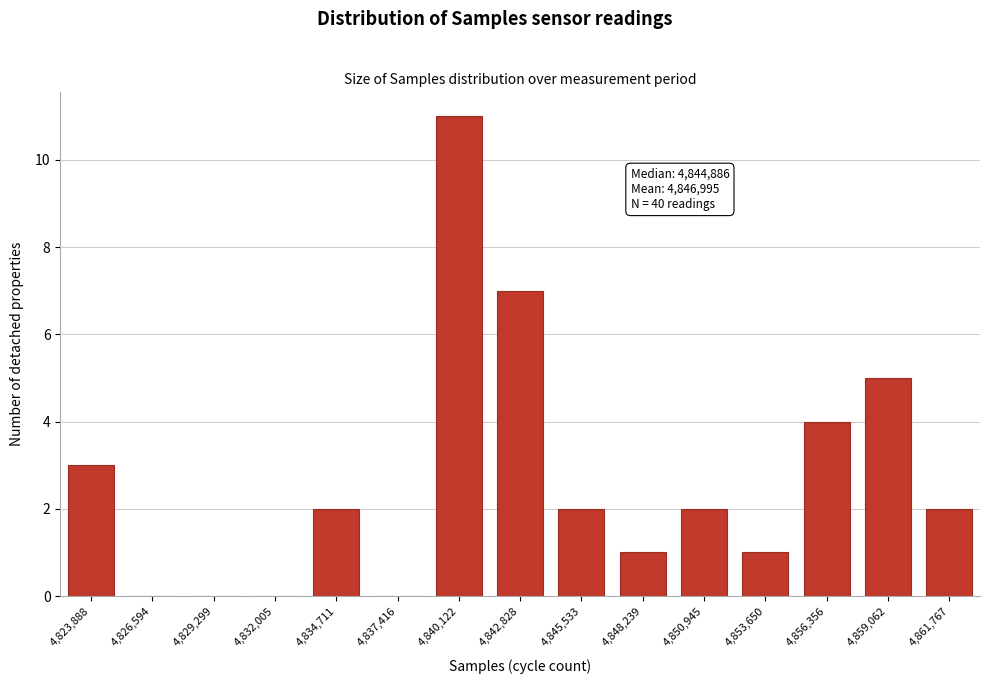

Reading right to left, extract all data points from this chart.

4,861,767=2	4,859,062=5	4,856,356=4	4,853,650=1	4,850,945=2	4,848,239=1	4,845,533=2	4,842,828=7	4,840,122=11	4,837,416=0	4,834,711=2	4,832,005=0	4,829,299=0	4,826,594=0	4,823,888=3